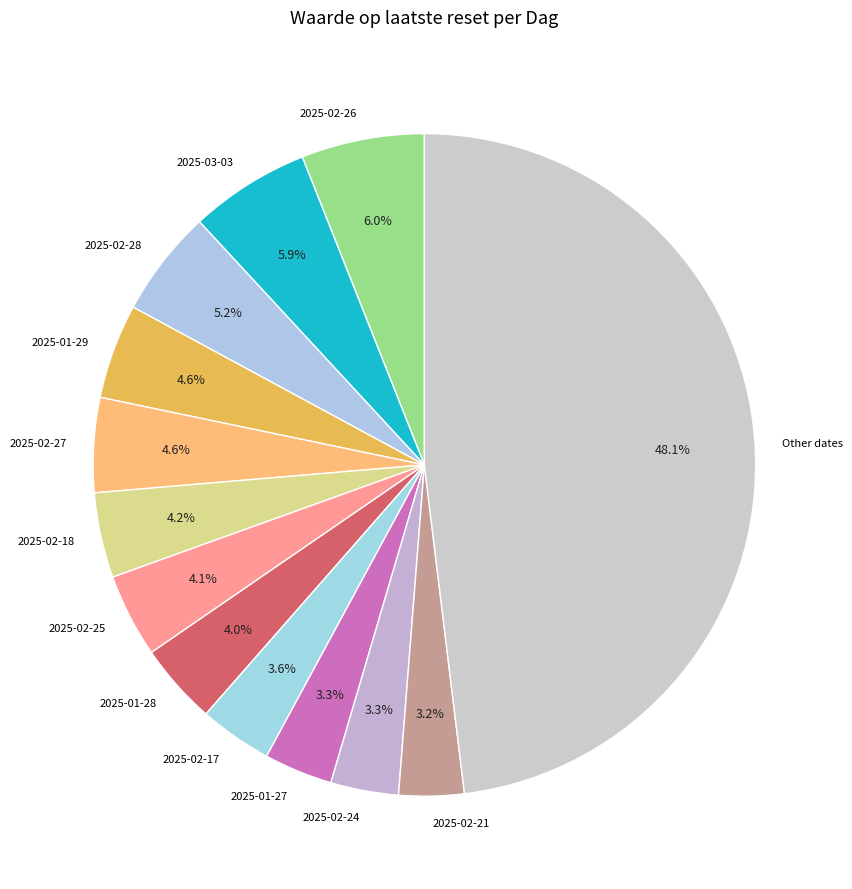

What is the largest slice in the pie chart?

Other dates